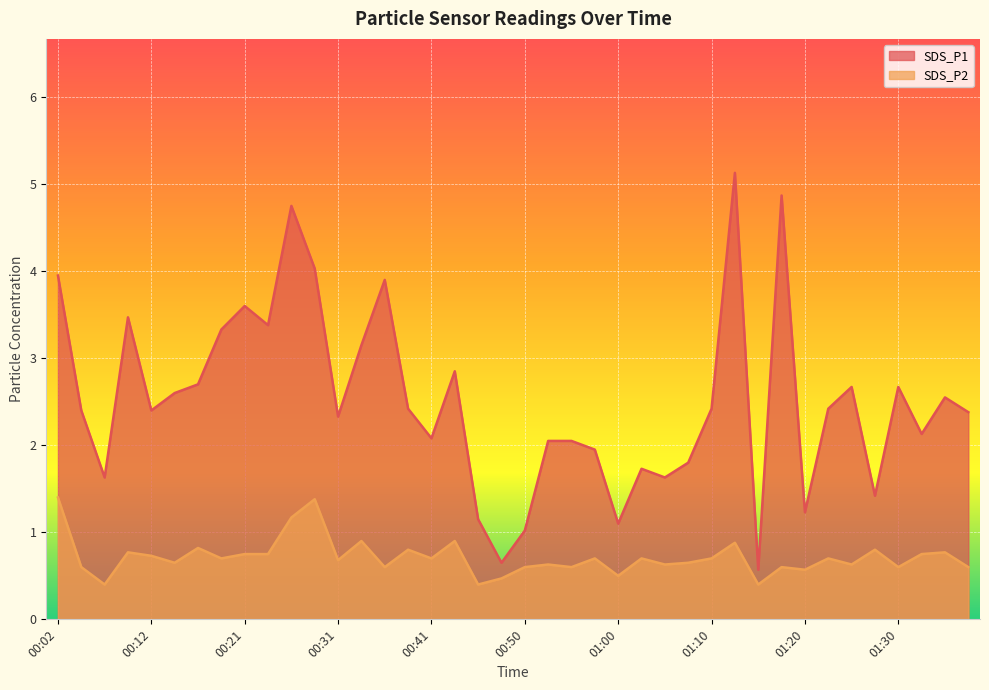

Rank the series by their maximum value, from highest to lowest.

SDS_P1, SDS_P2